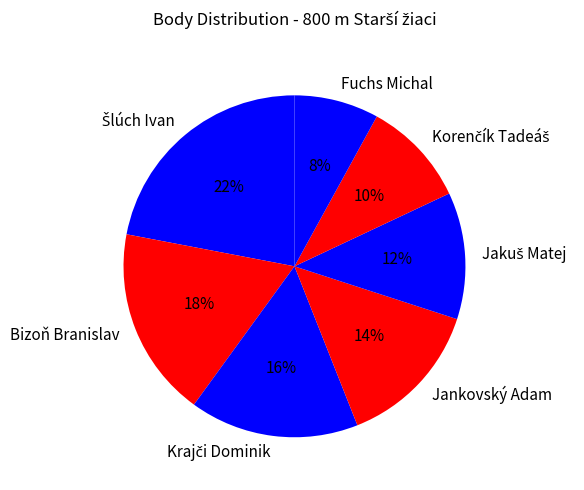

Does Bizoň Branislav account for over 50% of the chart?

No